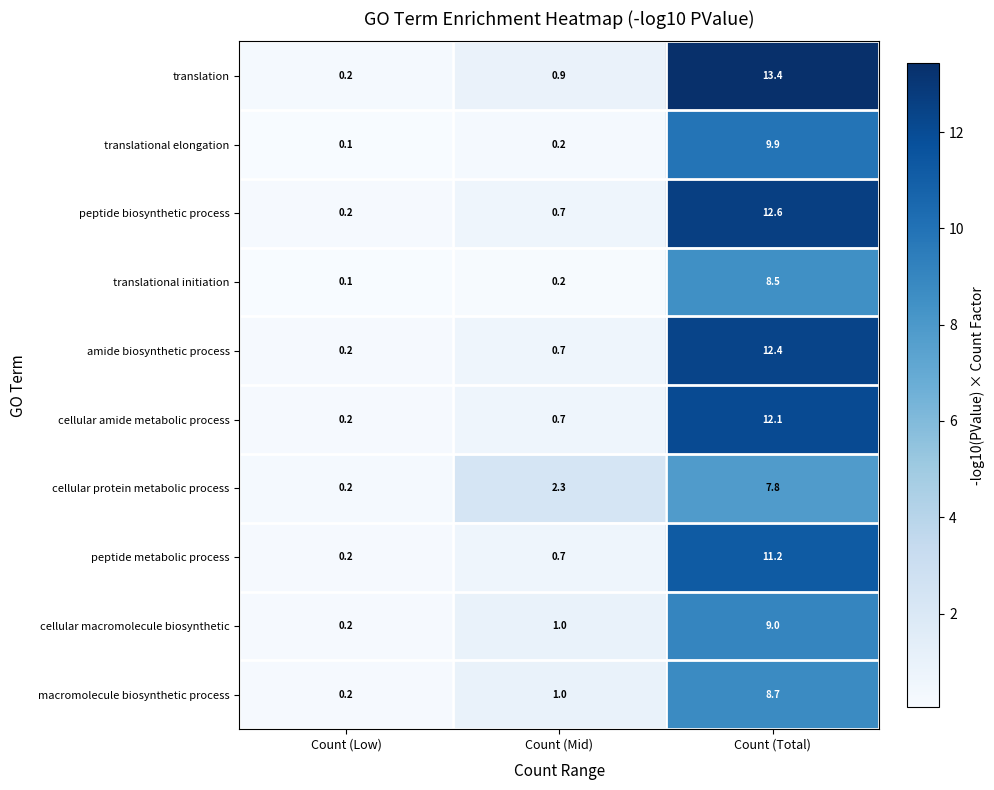

At which category is the sum across all series the highest?

Count (Total)